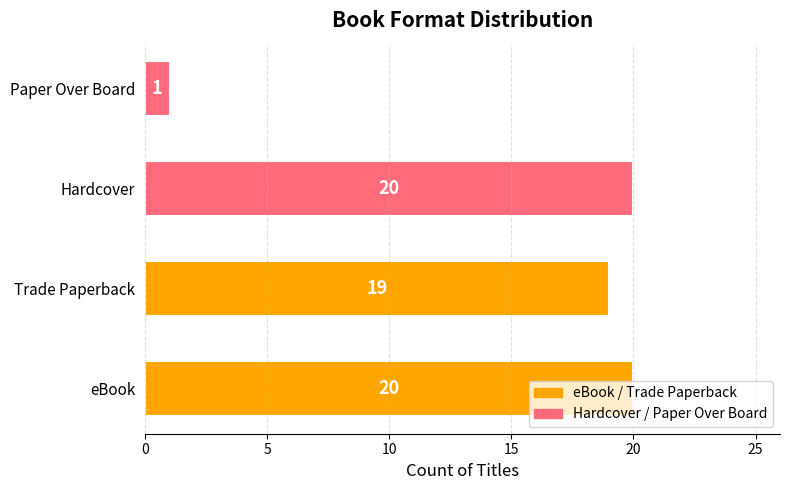

What value does the data have at Trade Paperback?

19